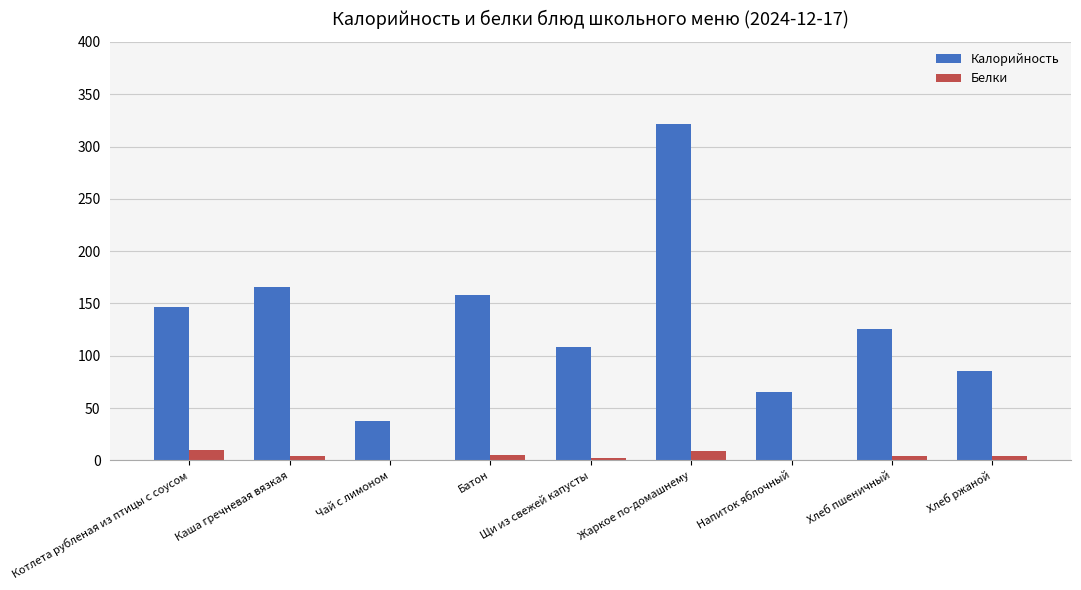

Which series has the largest total across all categories?

Калорийность